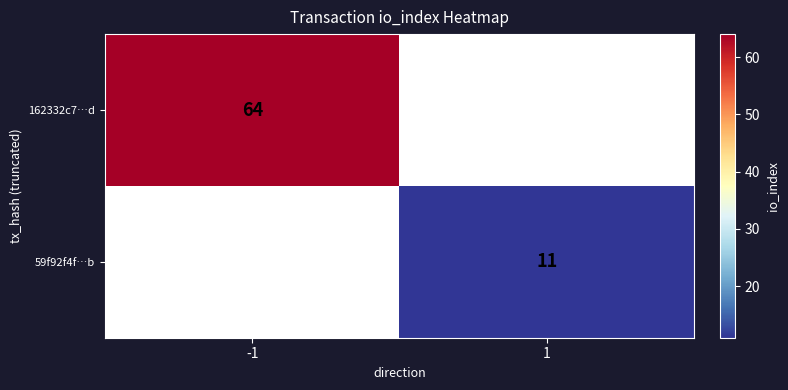

The 162332c7…d series shows 64 at -1. True or false?

True